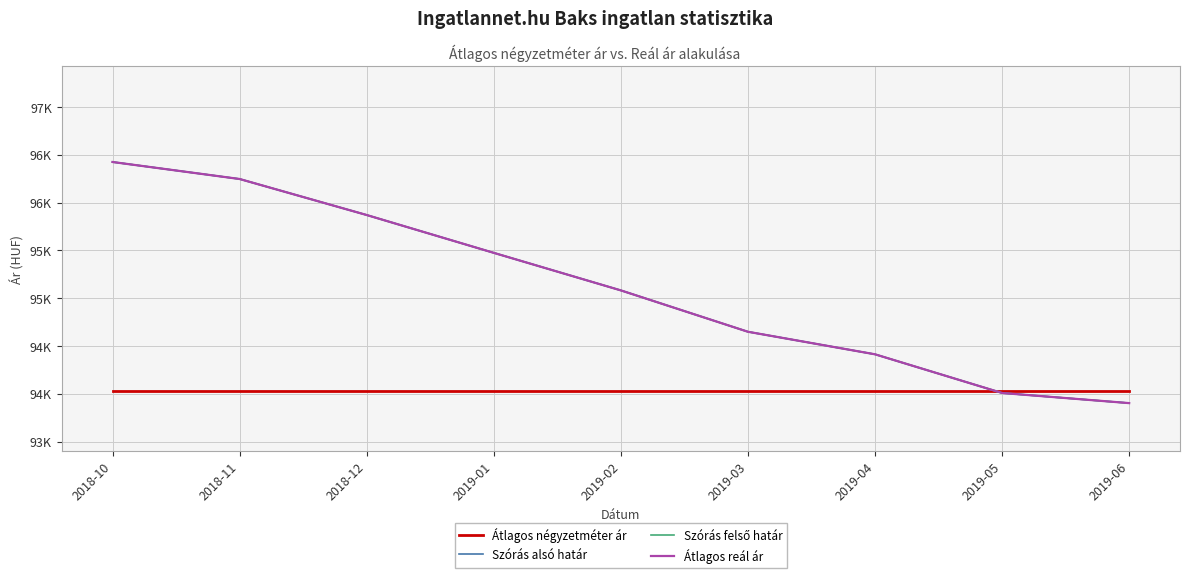

What is the sum of the Szórás felső határ values at 2018-12 and 2019-05?

189879